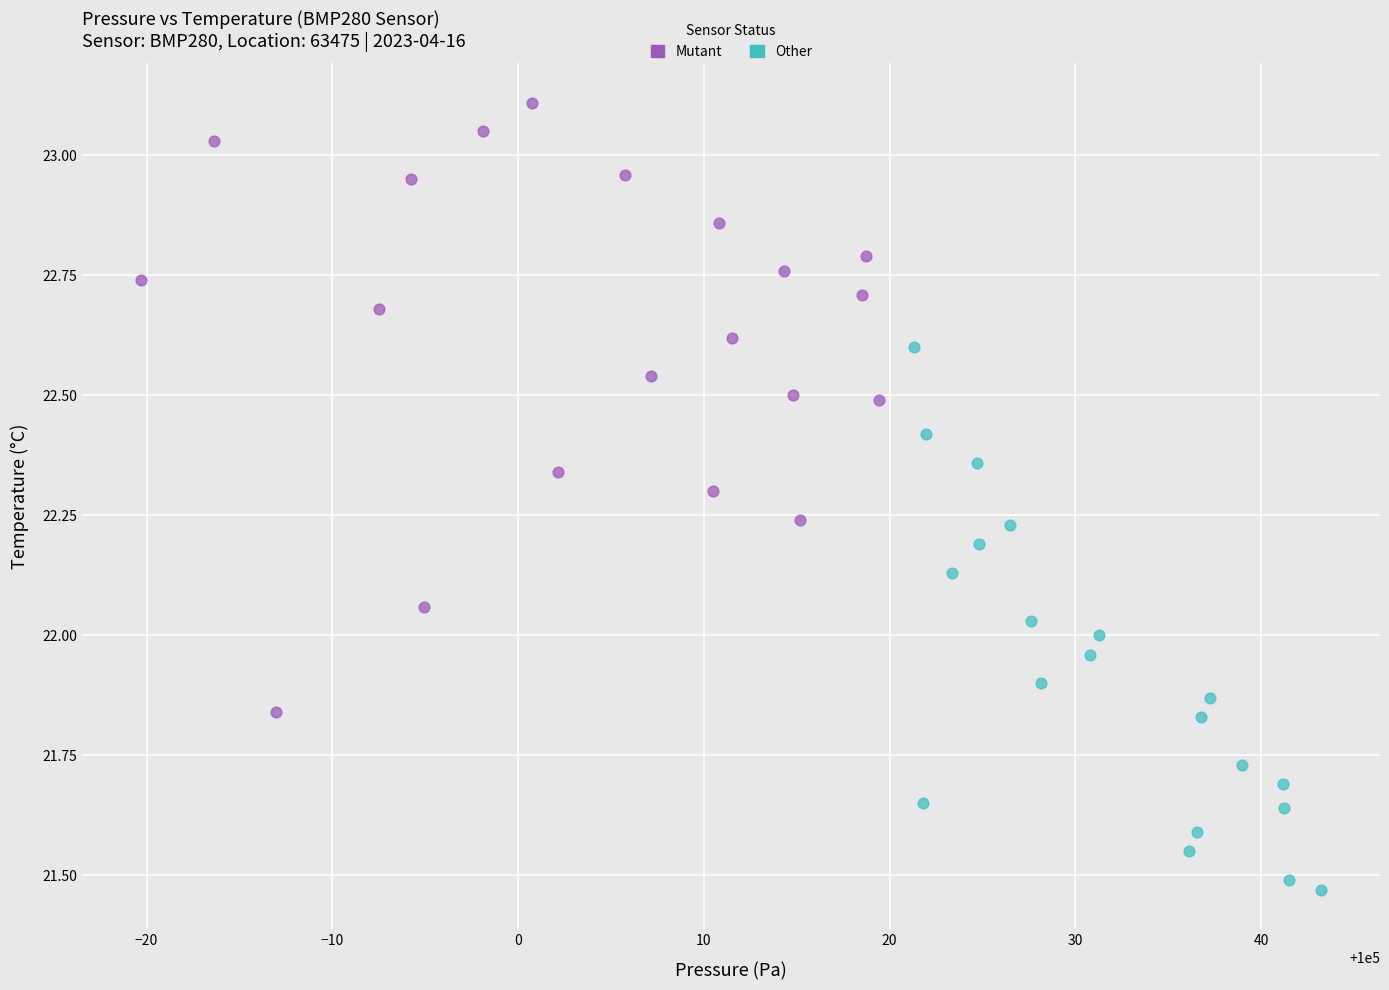

Which series reaches the minimum Y coordinate?

Other